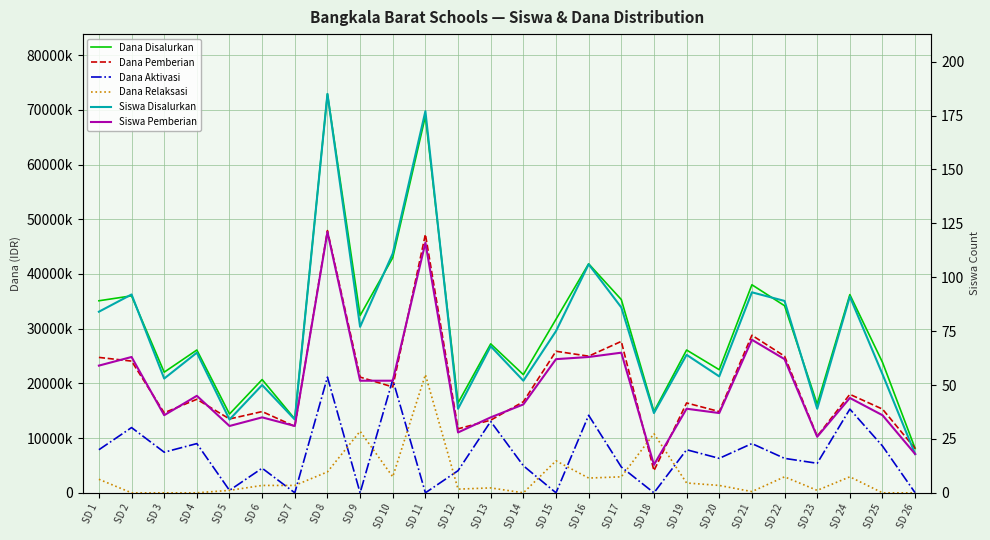

At which category does Dana Disalurkan reach its first local peak?

SD 2